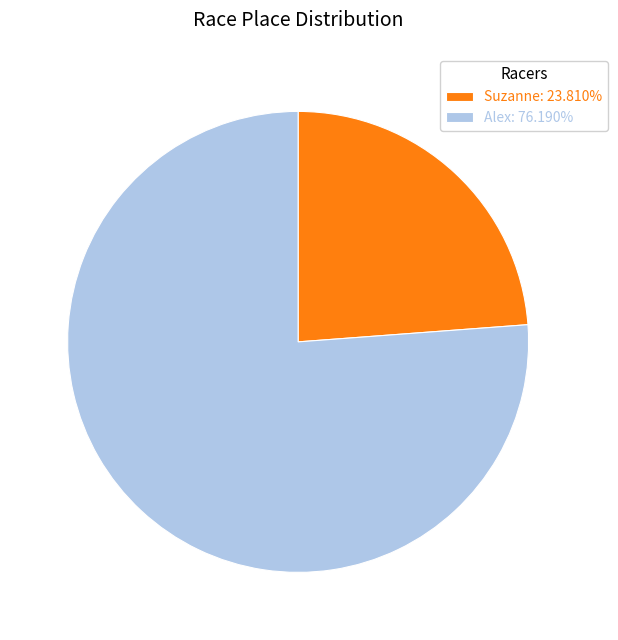

Do Suzanne: 23.810% and Alex: 76.190% together represent more than half of the pie?

Yes